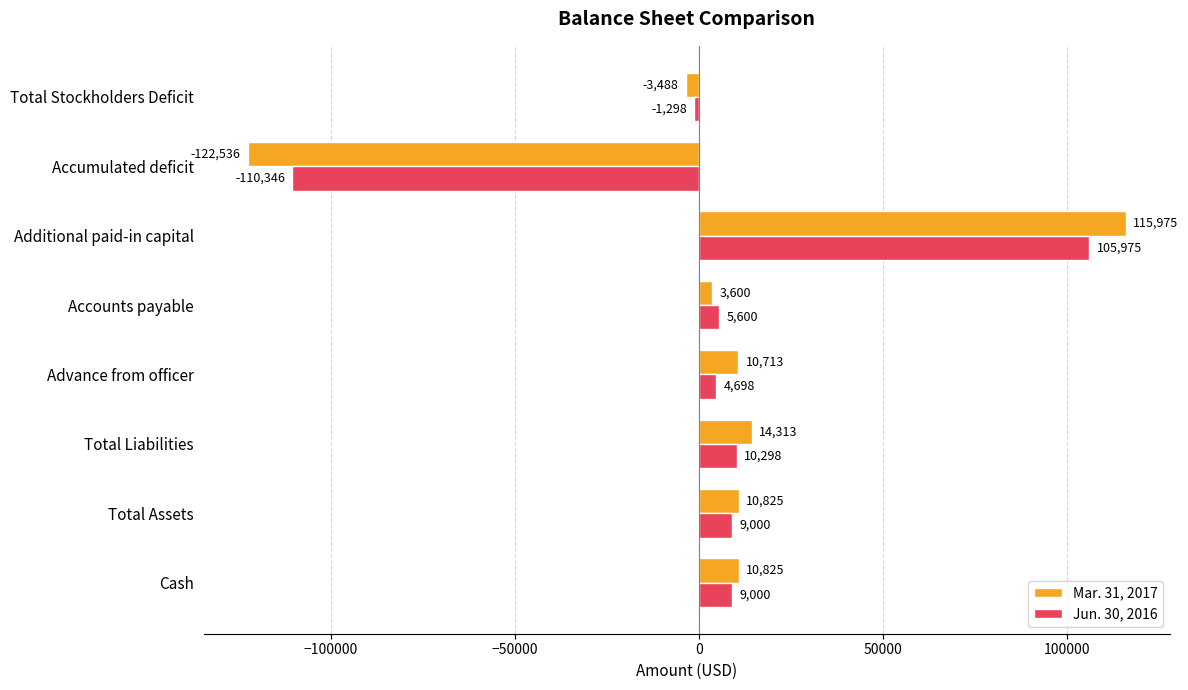

Between Additional paid-in capital and Total Stockholders Deficit, which series saw the biggest shift?

Mar. 31, 2017